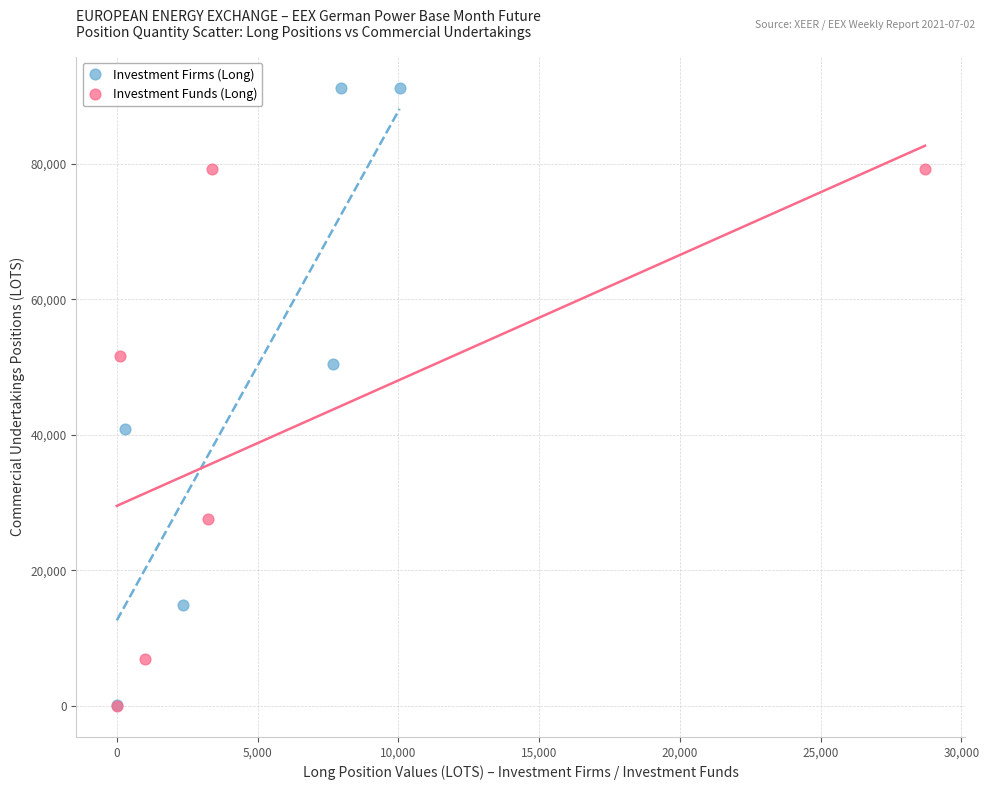

Which series reaches the maximum Y coordinate?

Investment Firms (Long)